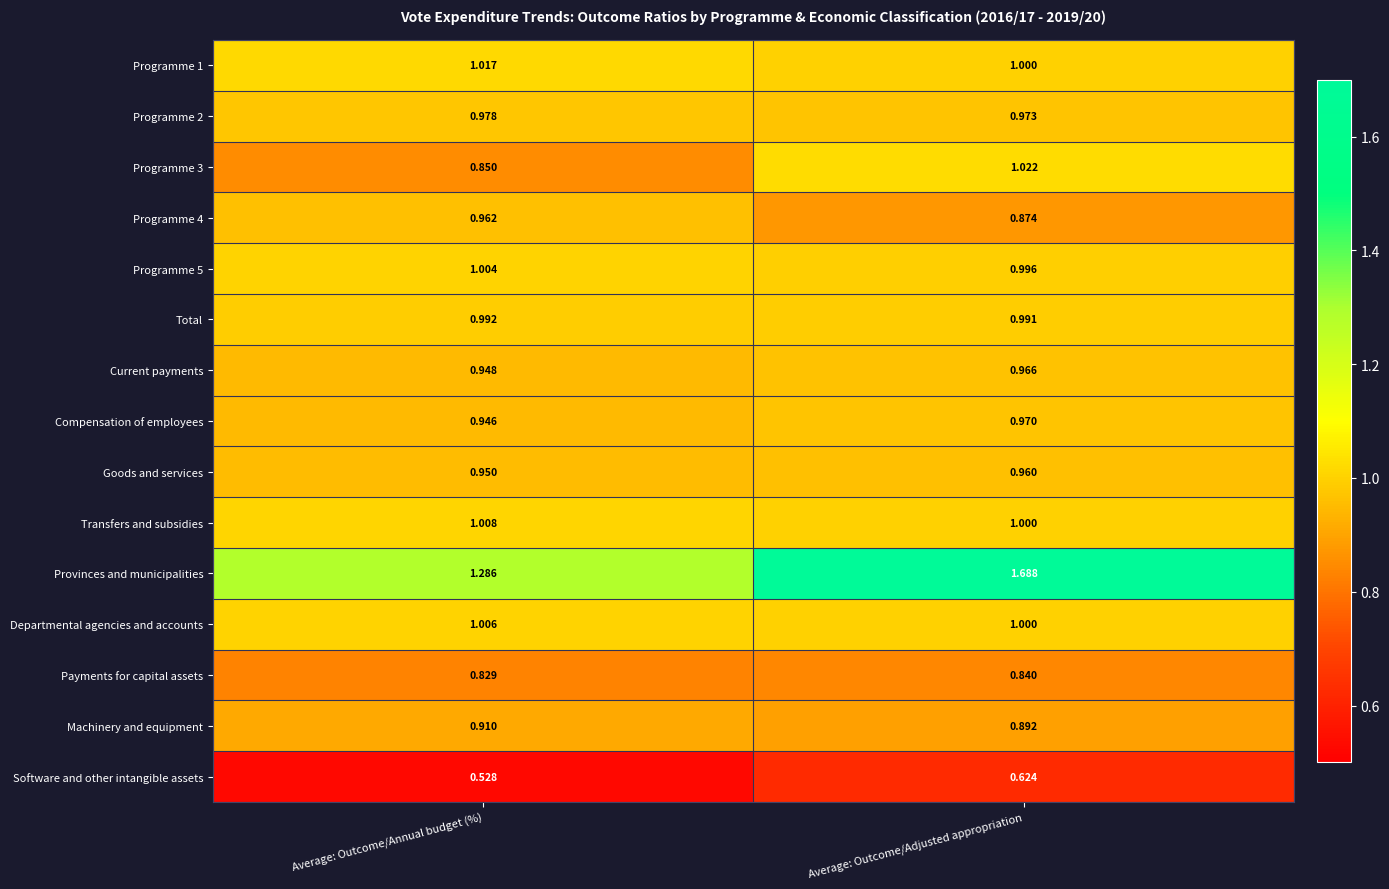

Which series has the widest spread of values?

Provinces and municipalities